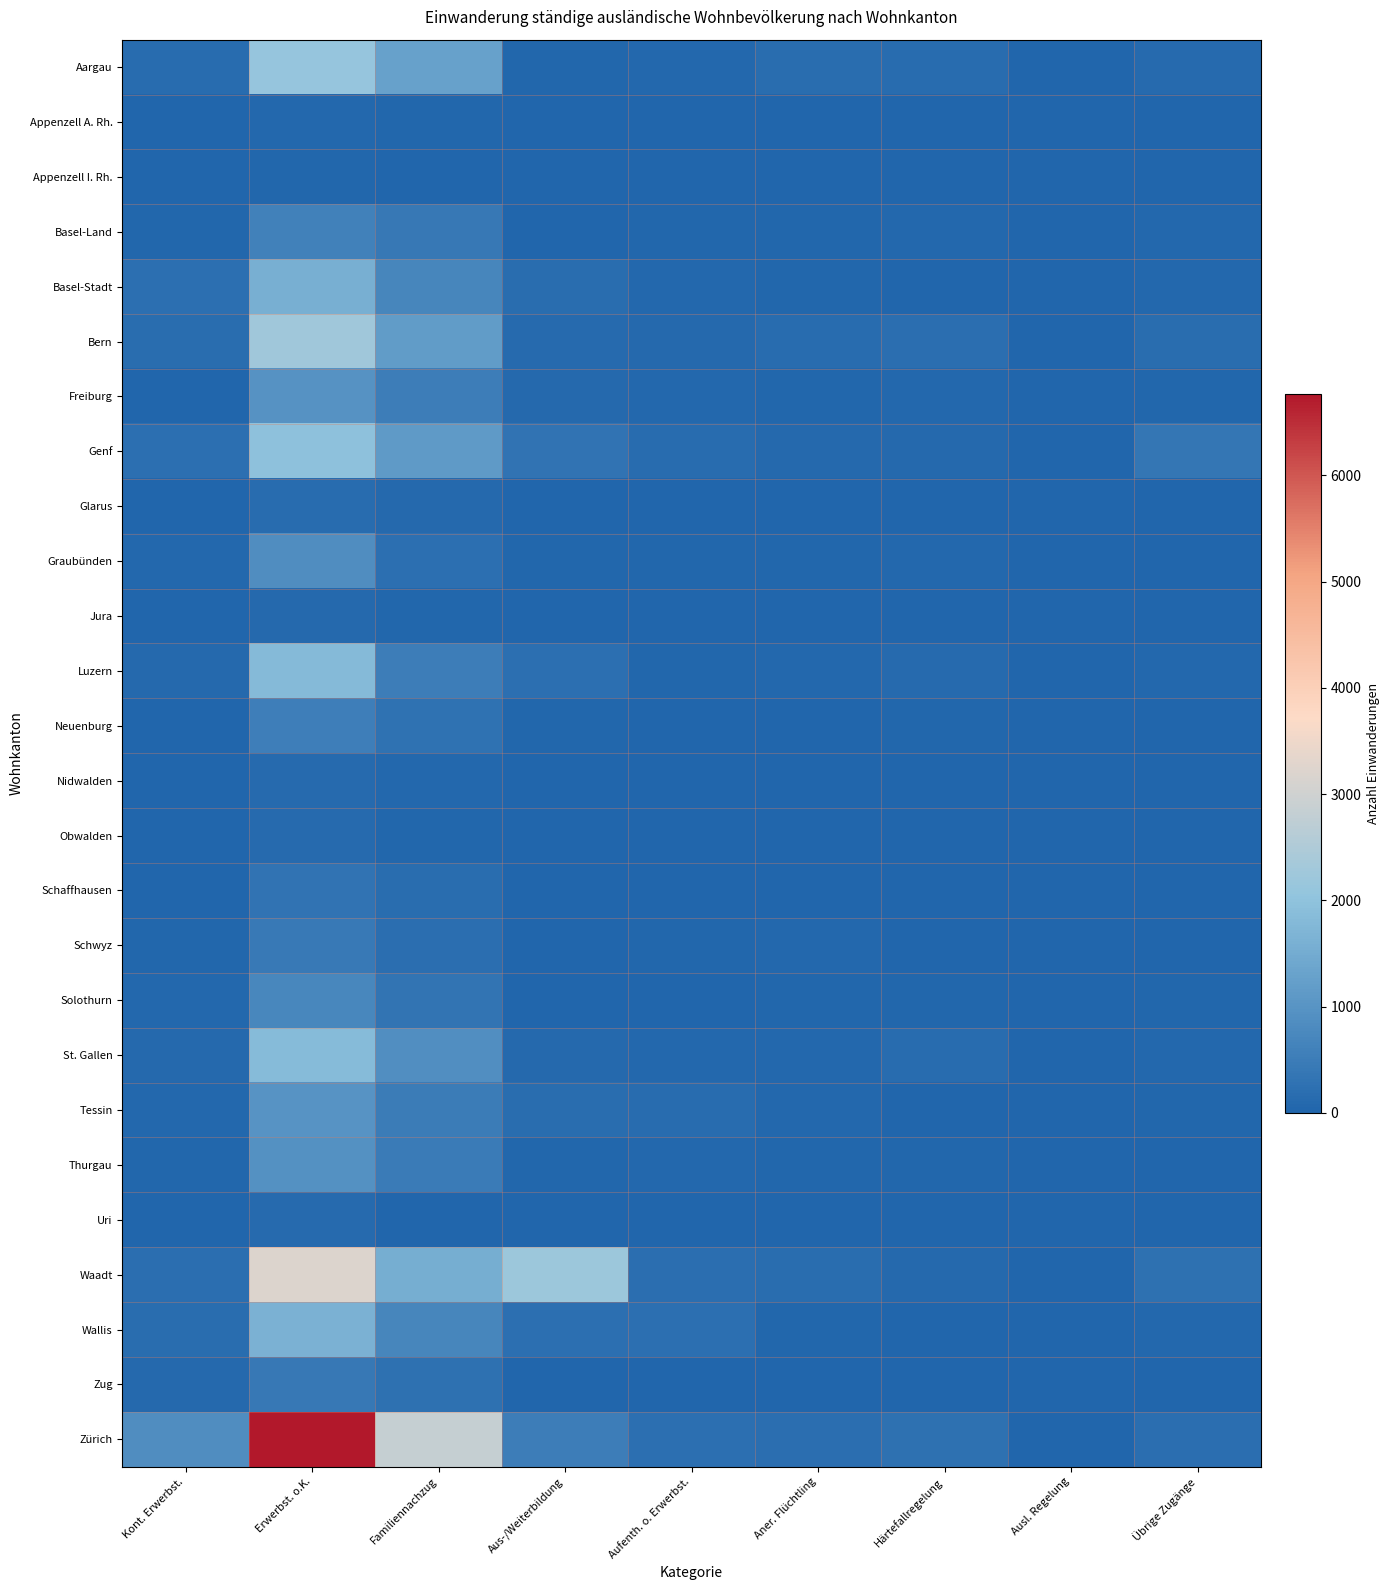

Reading right to left, transcribe all the data shown in this chart.

Aargau: Übrige Zugänge=119	Ausl. Regelung=6	Härtefallregelung=133	Aner. Flüchtling=173	Aufenth. o. Erwerbst.=65	Aus-/Weiterbildung=42	Familiennachzug=1282	Erwerbst. o.K.=2114	Kont. Erwerbst.=141
Appenzell A. Rh.: Übrige Zugänge=1	Ausl. Regelung=2	Härtefallregelung=14	Aner. Flüchtling=2	Aufenth. o. Erwerbst.=2	Aus-/Weiterbildung=0	Familiennachzug=35	Erwerbst. o.K.=76	Kont. Erwerbst.=7
Appenzell I. Rh.: Übrige Zugänge=1	Ausl. Regelung=0	Härtefallregelung=0	Aner. Flüchtling=5	Aufenth. o. Erwerbst.=0	Aus-/Weiterbildung=2	Familiennachzug=15	Erwerbst. o.K.=30	Kont. Erwerbst.=1
Basel-Land: Übrige Zugänge=70	Ausl. Regelung=0	Härtefallregelung=74	Aner. Flüchtling=41	Aufenth. o. Erwerbst.=32	Aus-/Weiterbildung=24	Familiennachzug=409	Erwerbst. o.K.=598	Kont. Erwerbst.=50
Basel-Stadt: Übrige Zugänge=78	Ausl. Regelung=1	Härtefallregelung=18	Aner. Flüchtling=28	Aufenth. o. Erwerbst.=58	Aus-/Weiterbildung=178	Familiennachzug=707	Erwerbst. o.K.=1561	Kont. Erwerbst.=238
Bern: Übrige Zugänge=182	Ausl. Regelung=24	Härtefallregelung=206	Aner. Flüchtling=149	Aufenth. o. Erwerbst.=89	Aus-/Weiterbildung=127	Familiennachzug=1181	Erwerbst. o.K.=2271	Kont. Erwerbst.=184
Freiburg: Übrige Zugänge=41	Ausl. Regelung=0	Härtefallregelung=65	Aner. Flüchtling=40	Aufenth. o. Erwerbst.=66	Aus-/Weiterbildung=97	Familiennachzug=518	Erwerbst. o.K.=956	Kont. Erwerbst.=17
Genf: Übrige Zugänge=347	Ausl. Regelung=1	Härtefallregelung=81	Aner. Flüchtling=99	Aufenth. o. Erwerbst.=137	Aus-/Weiterbildung=311	Familiennachzug=1130	Erwerbst. o.K.=1960	Kont. Erwerbst.=221
Glarus: Übrige Zugänge=4	Ausl. Regelung=0	Härtefallregelung=11	Aner. Flüchtling=6	Aufenth. o. Erwerbst.=7	Aus-/Weiterbildung=0	Familiennachzug=84	Erwerbst. o.K.=147	Kont. Erwerbst.=3
Graubünden: Übrige Zugänge=18	Ausl. Regelung=3	Härtefallregelung=76	Aner. Flüchtling=30	Aufenth. o. Erwerbst.=46	Aus-/Weiterbildung=28	Familiennachzug=221	Erwerbst. o.K.=849	Kont. Erwerbst.=61
Jura: Übrige Zugänge=13	Ausl. Regelung=2	Härtefallregelung=8	Aner. Flüchtling=15	Aufenth. o. Erwerbst.=1	Aus-/Weiterbildung=6	Familiennachzug=45	Erwerbst. o.K.=80	Kont. Erwerbst.=3
Luzern: Übrige Zugänge=60	Ausl. Regelung=2	Härtefallregelung=116	Aner. Flüchtling=69	Aufenth. o. Erwerbst.=49	Aus-/Weiterbildung=221	Familiennachzug=526	Erwerbst. o.K.=1811	Kont. Erwerbst.=98
Neuenburg: Übrige Zugänge=21	Ausl. Regelung=0	Härtefallregelung=30	Aner. Flüchtling=9	Aufenth. o. Erwerbst.=25	Aus-/Weiterbildung=43	Familiennachzug=278	Erwerbst. o.K.=548	Kont. Erwerbst.=22
Nidwalden: Übrige Zugänge=3	Ausl. Regelung=1	Härtefallregelung=5	Aner. Flüchtling=12	Aufenth. o. Erwerbst.=12	Aus-/Weiterbildung=0	Familiennachzug=56	Erwerbst. o.K.=117	Kont. Erwerbst.=15
Obwalden: Übrige Zugänge=5	Ausl. Regelung=0	Härtefallregelung=9	Aner. Flüchtling=8	Aufenth. o. Erwerbst.=10	Aus-/Weiterbildung=0	Familiennachzug=37	Erwerbst. o.K.=121	Kont. Erwerbst.=15
Schaffhausen: Übrige Zugänge=11	Ausl. Regelung=1	Härtefallregelung=18	Aner. Flüchtling=7	Aufenth. o. Erwerbst.=13	Aus-/Weiterbildung=11	Familiennachzug=180	Erwerbst. o.K.=303	Kont. Erwerbst.=15
Schwyz: Übrige Zugänge=21	Ausl. Regelung=1	Härtefallregelung=26	Aner. Flüchtling=70	Aufenth. o. Erwerbst.=31	Aus-/Weiterbildung=3	Familiennachzug=187	Erwerbst. o.K.=440	Kont. Erwerbst.=38
Solothurn: Übrige Zugänge=37	Ausl. Regelung=0	Härtefallregelung=38	Aner. Flüchtling=28	Aufenth. o. Erwerbst.=24	Aus-/Weiterbildung=9	Familiennachzug=331	Erwerbst. o.K.=730	Kont. Erwerbst.=75
St. Gallen: Übrige Zugänge=64	Ausl. Regelung=0	Härtefallregelung=139	Aner. Flüchtling=63	Aufenth. o. Erwerbst.=64	Aus-/Weiterbildung=99	Familiennachzug=898	Erwerbst. o.K.=1843	Kont. Erwerbst.=104
Tessin: Übrige Zugänge=40	Ausl. Regelung=1	Härtefallregelung=13	Aner. Flüchtling=79	Aufenth. o. Erwerbst.=156	Aus-/Weiterbildung=159	Familiennachzug=490	Erwerbst. o.K.=995	Kont. Erwerbst.=59
Thurgau: Übrige Zugänge=17	Ausl. Regelung=3	Härtefallregelung=35	Aner. Flüchtling=31	Aufenth. o. Erwerbst.=73	Aus-/Weiterbildung=38	Familiennachzug=450	Erwerbst. o.K.=942	Kont. Erwerbst.=36
Uri: Übrige Zugänge=1	Ausl. Regelung=0	Härtefallregelung=11	Aner. Flüchtling=5	Aufenth. o. Erwerbst.=1	Aus-/Weiterbildung=5	Familiennachzug=23	Erwerbst. o.K.=113	Kont. Erwerbst.=8
Waadt: Übrige Zugänge=251	Ausl. Regelung=7	Härtefallregelung=86	Aner. Flüchtling=172	Aufenth. o. Erwerbst.=202	Aus-/Weiterbildung=2195	Familiennachzug=1556	Erwerbst. o.K.=3223	Kont. Erwerbst.=200
Wallis: Übrige Zugänge=63	Ausl. Regelung=7	Härtefallregelung=14	Aner. Flüchtling=52	Aufenth. o. Erwerbst.=233	Aus-/Weiterbildung=230	Familiennachzug=692	Erwerbst. o.K.=1631	Kont. Erwerbst.=178
Zug: Übrige Zugänge=23	Ausl. Regelung=1	Härtefallregelung=16	Aner. Flüchtling=7	Aufenth. o. Erwerbst.=18	Aus-/Weiterbildung=8	Familiennachzug=245	Erwerbst. o.K.=420	Kont. Erwerbst.=94
Zürich: Übrige Zugänge=205	Ausl. Regelung=17	Härtefallregelung=240	Aner. Flüchtling=210	Aufenth. o. Erwerbst.=224	Aus-/Weiterbildung=524	Familiennachzug=2851	Erwerbst. o.K.=6770	Kont. Erwerbst.=865